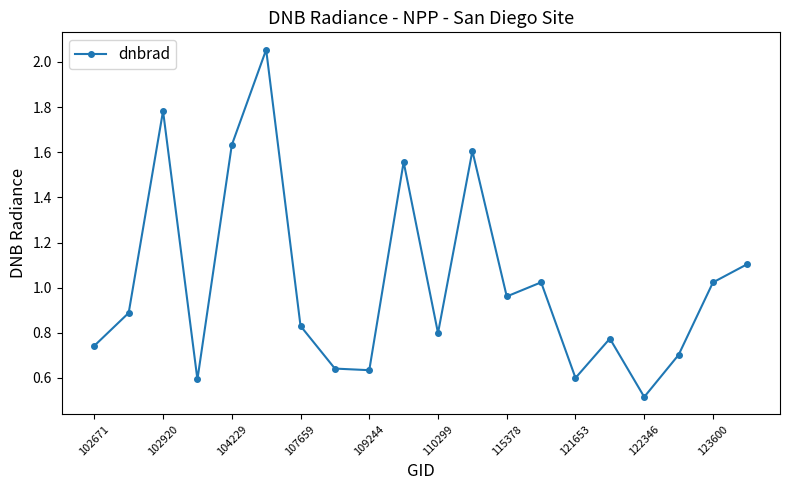

What is the minimum value shown in the chart?

0.5